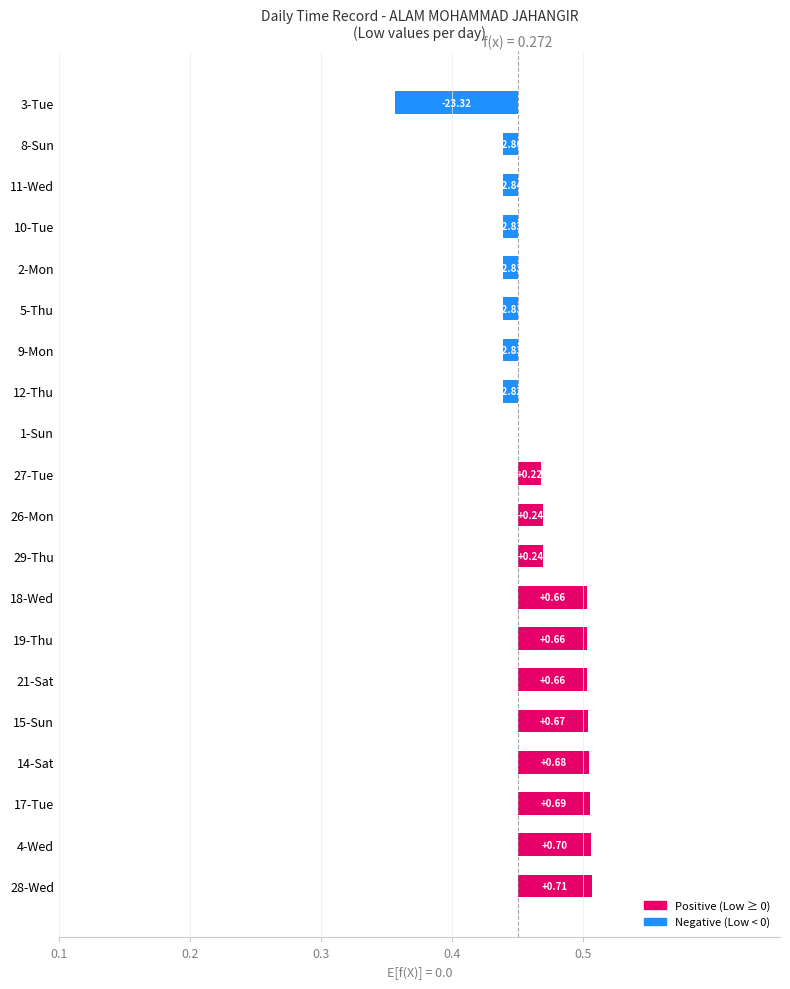

What position from the right is 29-Thu?

12